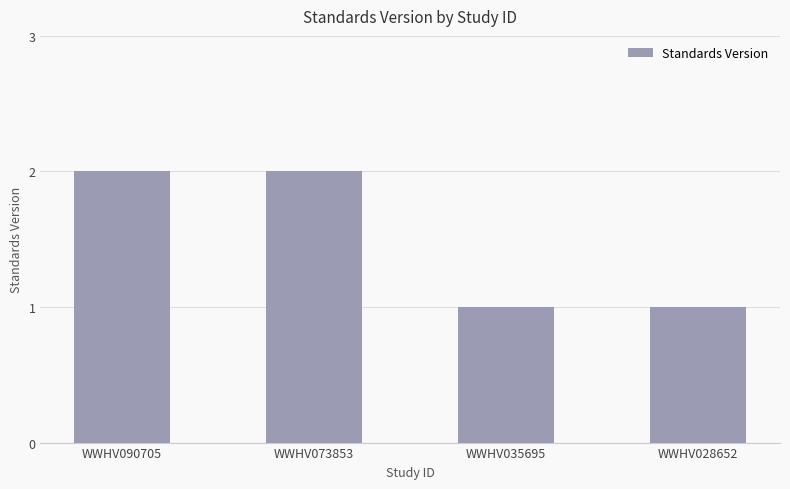

What is the difference between the second highest and minimum values?

1